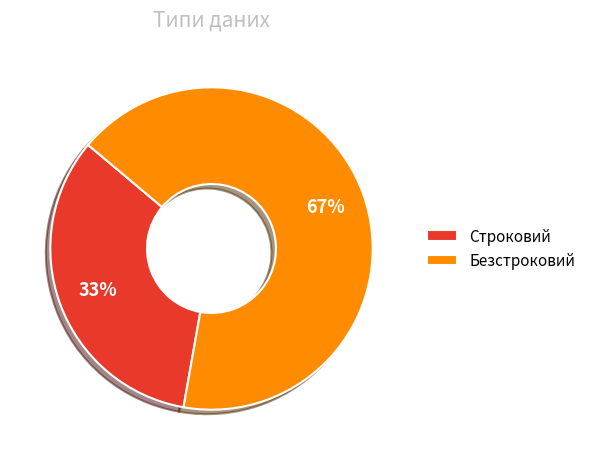

Do Безстроковий and Строковий together represent more than half of the pie?

Yes